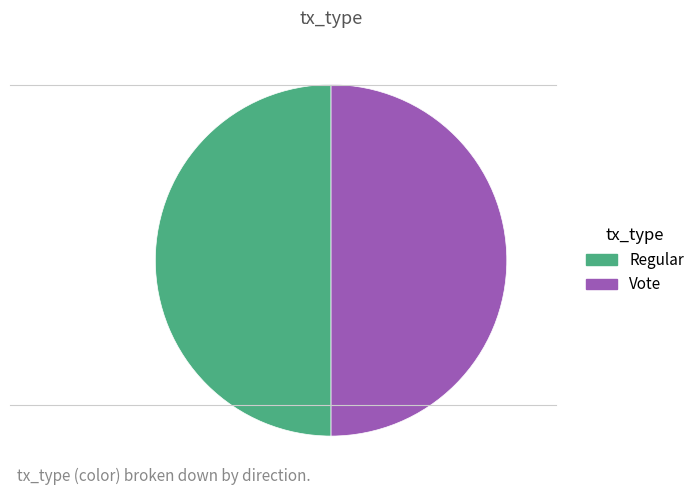

Is the sum of Regular and Vote greater than half?

Yes